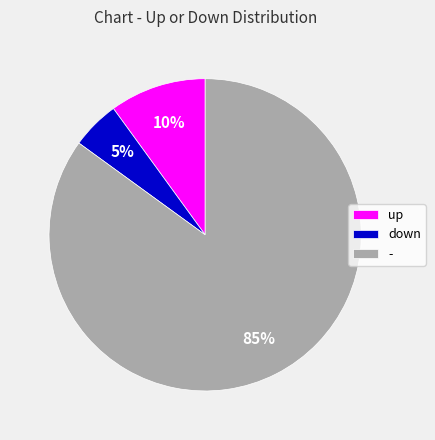

The - slice represents 85% of the pie. True or false?

True